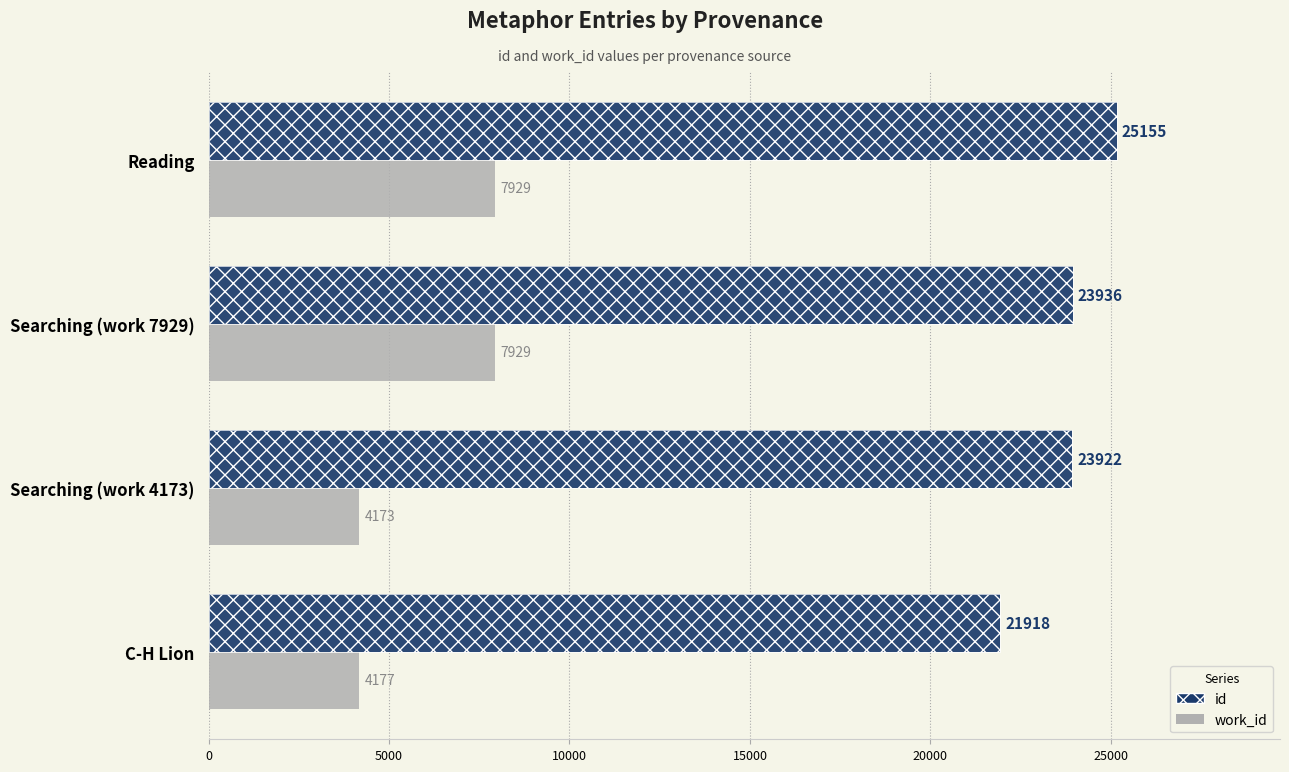

What are all the series names shown in the legend?

work_id, id